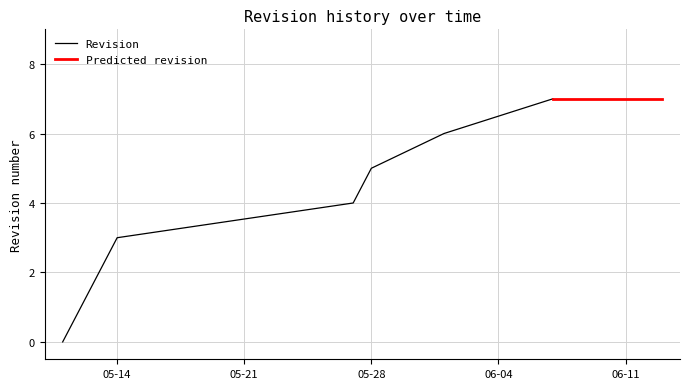

What is the average value?

4